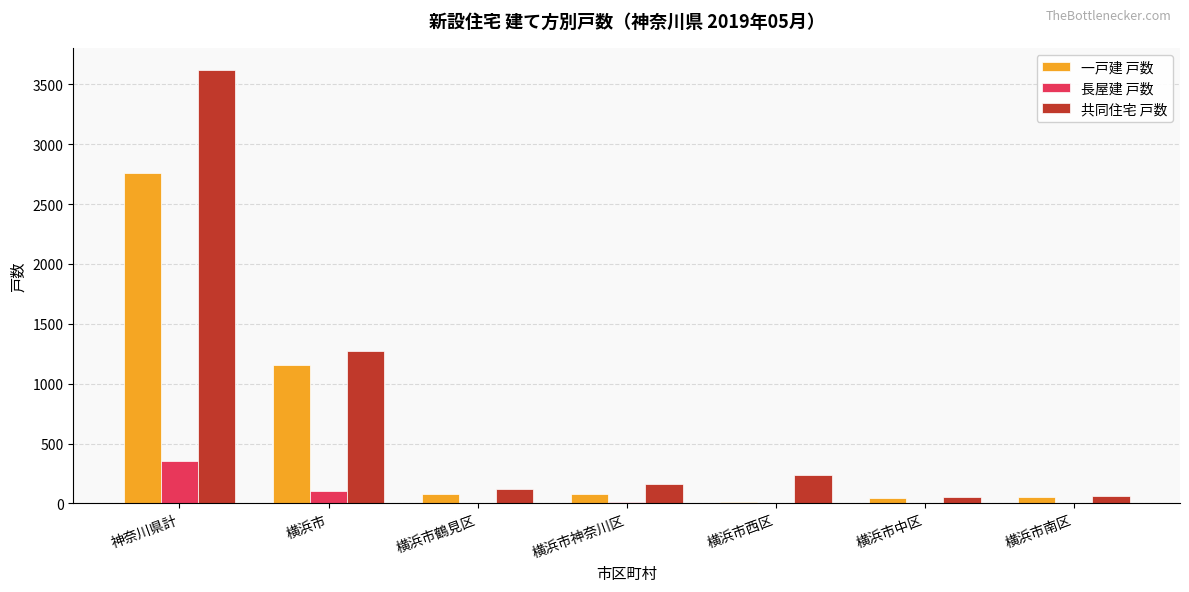

What is the maximum value for 一戸建 戸数?

2762